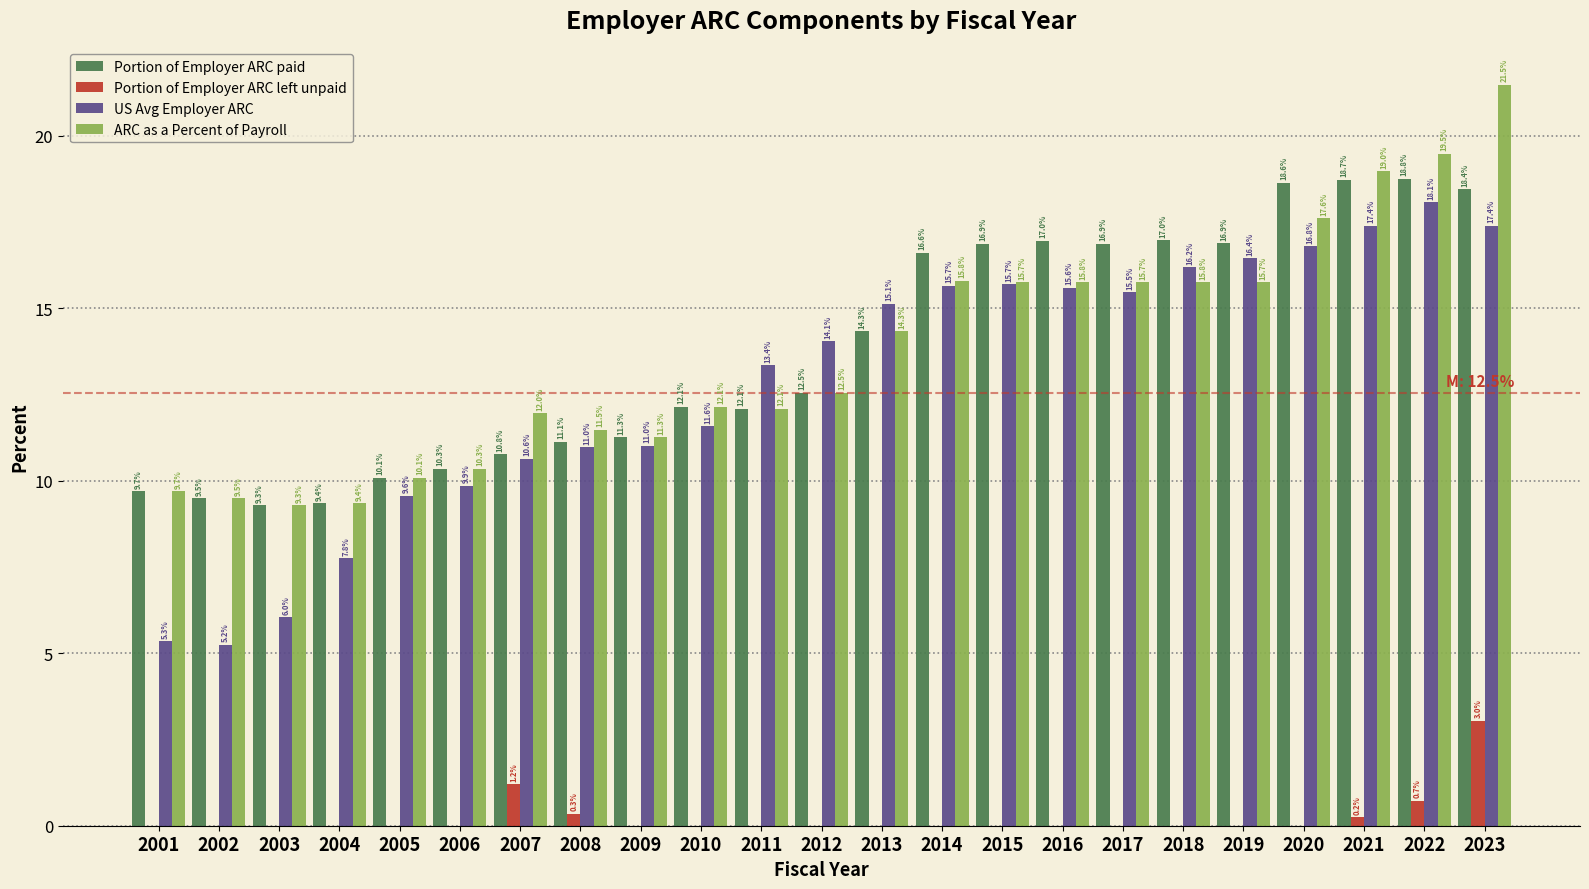

Reading right to left, what are all the values shown in this chart?

Portion of Employer ARC paid: 2023=18.4	2022=18.8	2021=18.7	2020=18.6	2019=16.9	2018=17.0	2017=16.9	2016=17.0	2015=16.9	2014=16.6	2013=14.3	2012=12.5	2011=12.1	2010=12.1	2009=11.3	2008=11.1	2007=10.8	2006=10.3	2005=10.1	2004=9.4	2003=9.3	2002=9.5	2001=9.7
Portion of Employer ARC left unpaid: 2023=3.0	2022=0.7	2021=0.2	2020=0.0	2019=0.0	2018=0.0	2017=0.0	2016=0.0	2015=0.0	2014=0.0	2013=0.0	2012=0.0	2011=0.0	2010=0.0	2009=0.0	2008=0.3	2007=1.2	2006=0.0	2005=0.0	2004=0.0	2003=0.0	2002=0.0	2001=0.0
US Avg Employer ARC: 2023=17.4	2022=18.1	2021=17.4	2020=16.8	2019=16.4	2018=16.2	2017=15.5	2016=15.6	2015=15.7	2014=15.7	2013=15.1	2012=14.1	2011=13.4	2010=11.6	2009=11.0	2008=11.0	2007=10.6	2006=9.9	2005=9.6	2004=7.8	2003=6.0	2002=5.2	2001=5.3
ARC as a Percent of Payroll: 2023=21.5	2022=19.5	2021=19.0	2020=17.6	2019=15.7	2018=15.8	2017=15.7	2016=15.8	2015=15.7	2014=15.8	2013=14.3	2012=12.5	2011=12.1	2010=12.1	2009=11.3	2008=11.5	2007=12.0	2006=10.3	2005=10.1	2004=9.4	2003=9.3	2002=9.5	2001=9.7